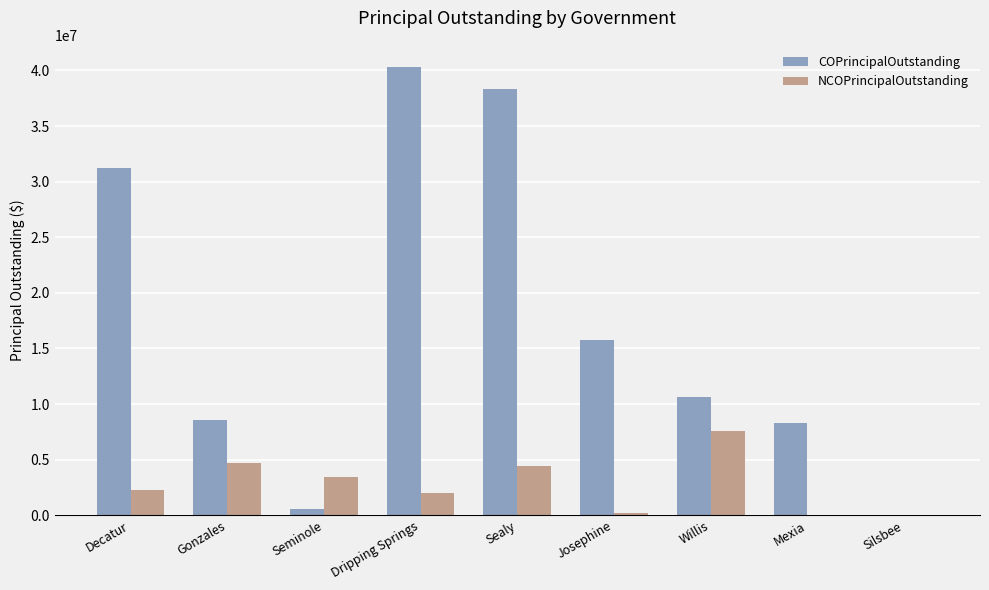

What are all the series names shown in the legend?

COPrincipalOutstanding, NCOPrincipalOutstanding